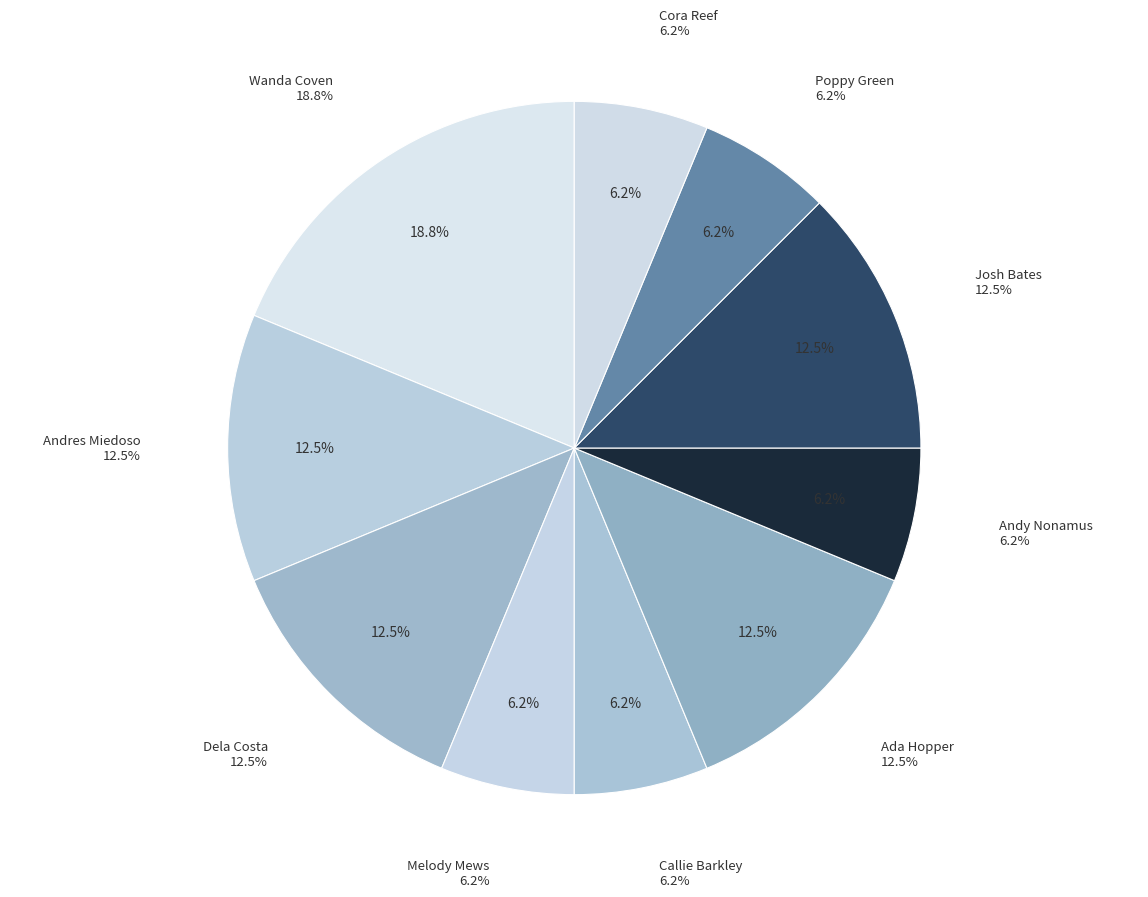

To the nearest percent, what is the difference between the Wanda Coven and Dela Costa slice percentages?

6%